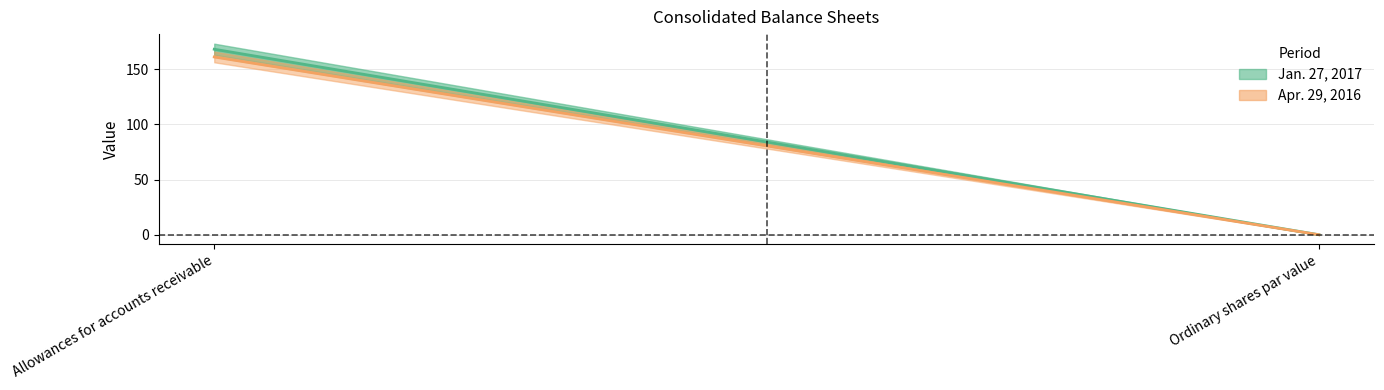

The Apr. 29, 2016 line series shows 0.0 at Ordinary shares par value. True or false?

False